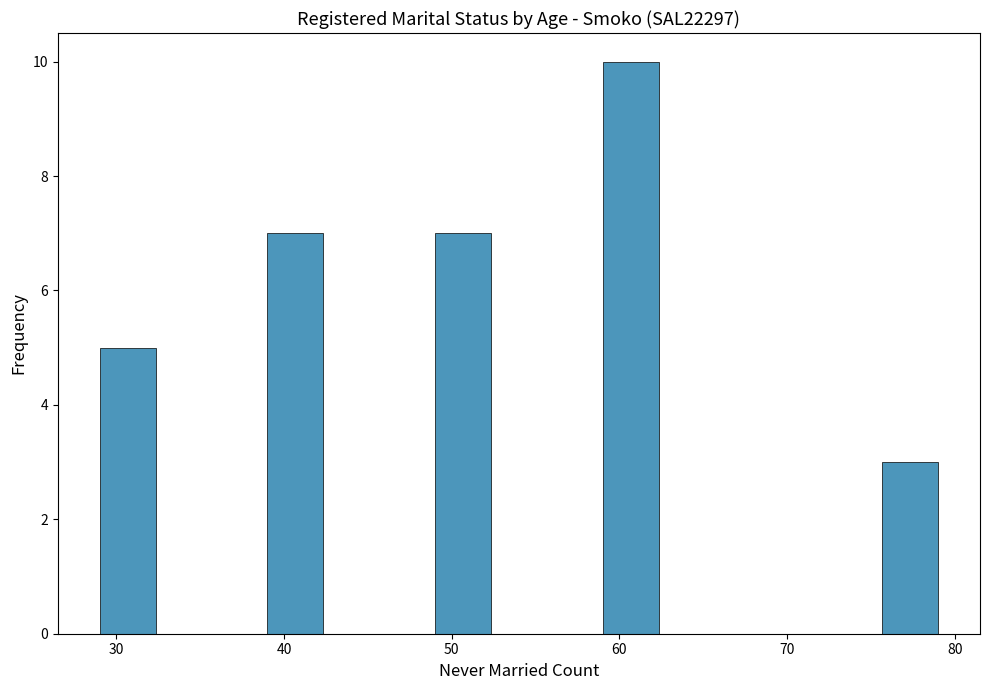

Read against the x-axis, roughly where is the centre of the tallest bar?

61